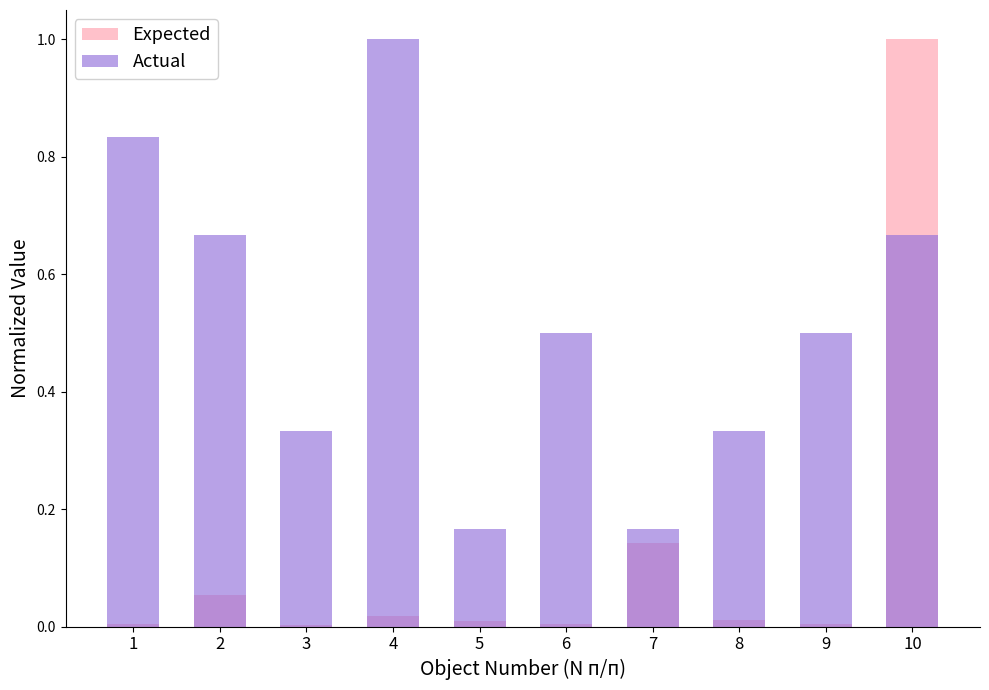

True or false: Actual has a value of 0.2 at 9.

False